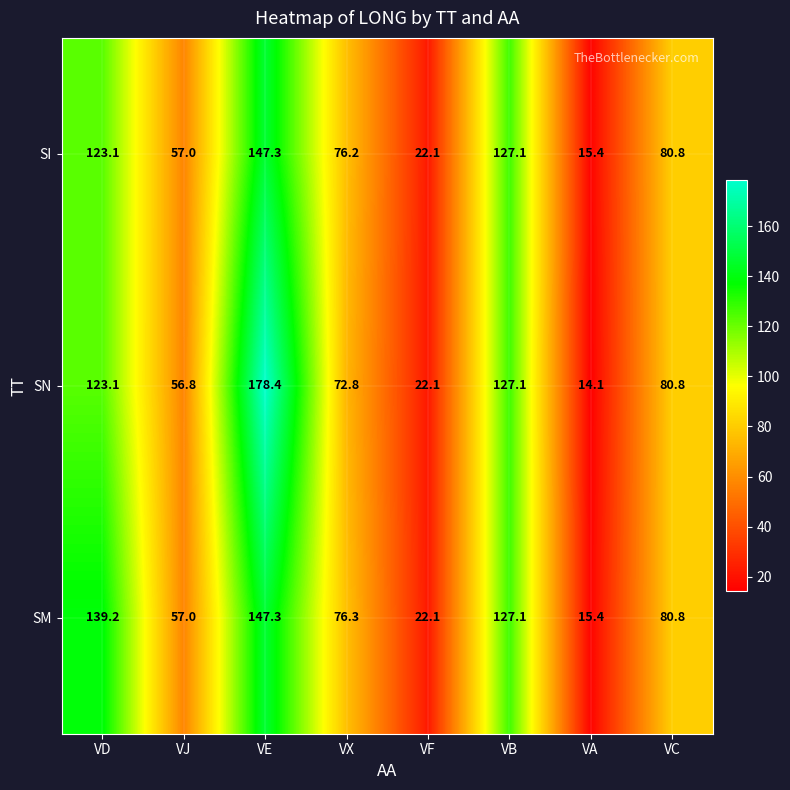

Which series changed the most between VJ and VX?

SM